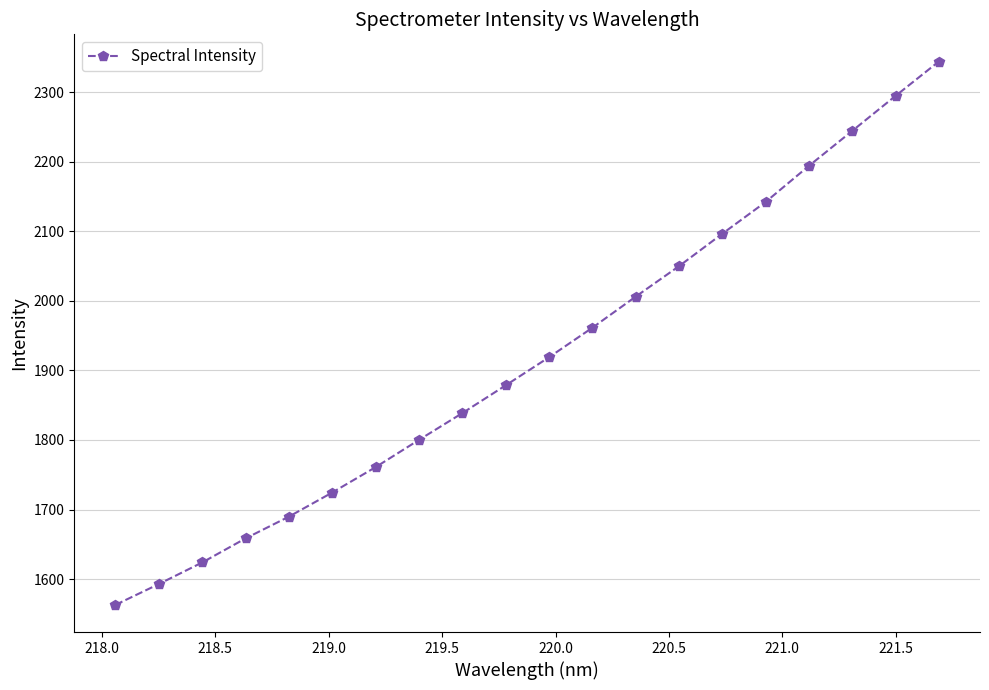

What is the maximum value shown in the chart?

2343.9